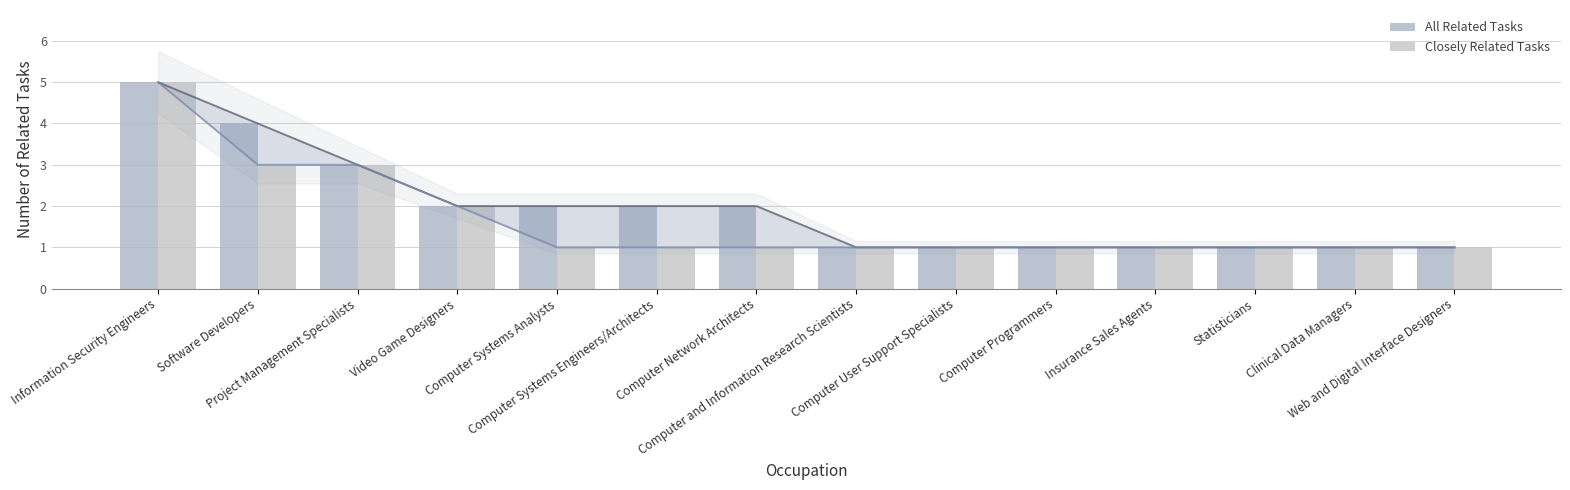

List the series in order of their peak value, highest first.

All Related Tasks, Closely Related Tasks